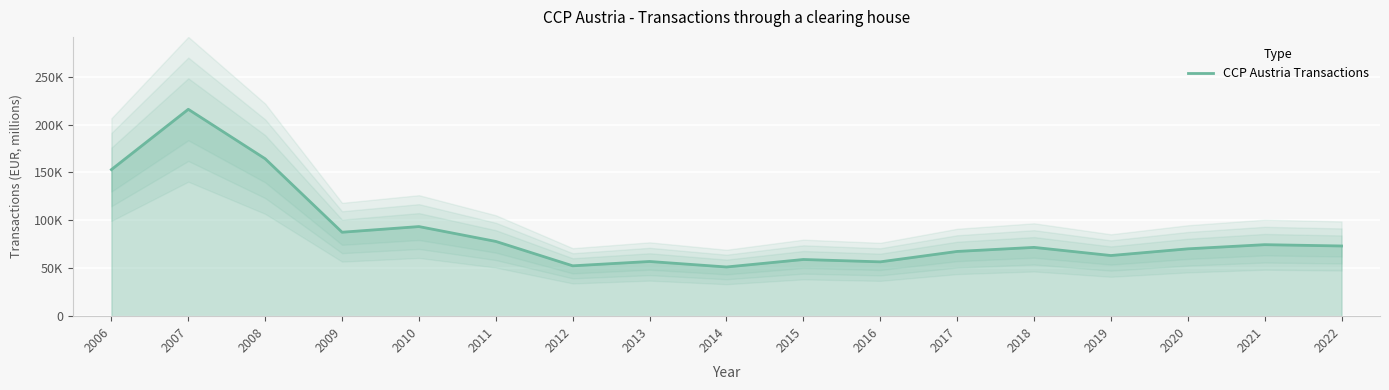

Approximately how many times larger is the value at 2016 compared to 2012?

1.1